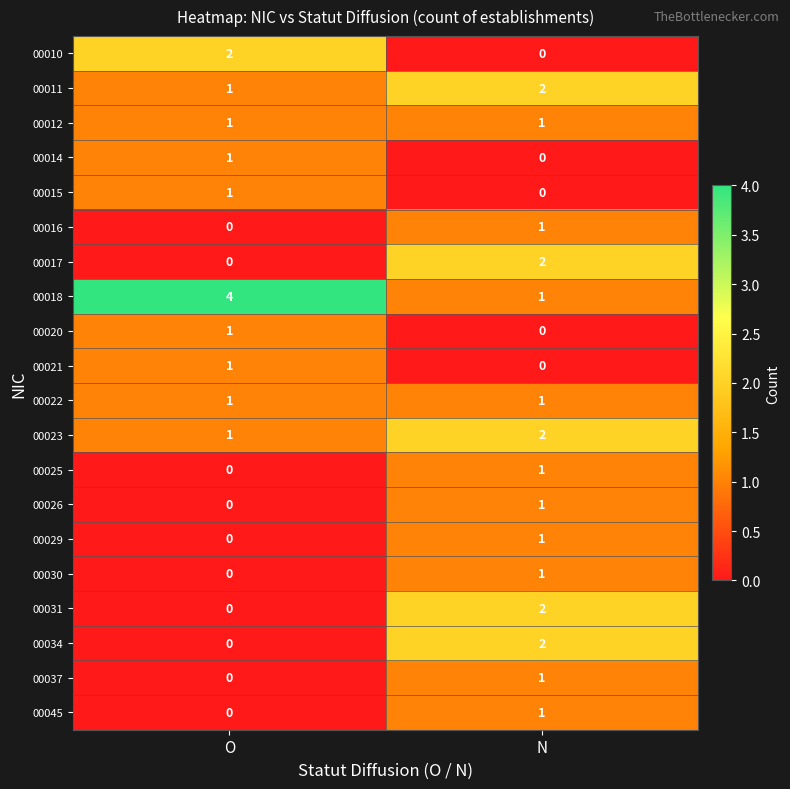

How many positive values does the 00045 series have?

1